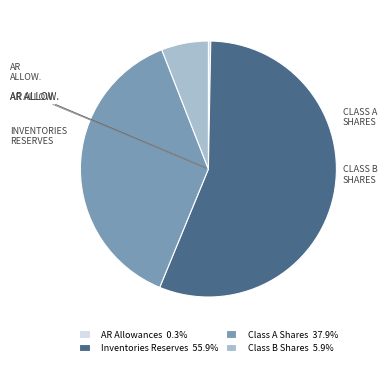

Is there any slice that represents more than half of the pie?

Yes